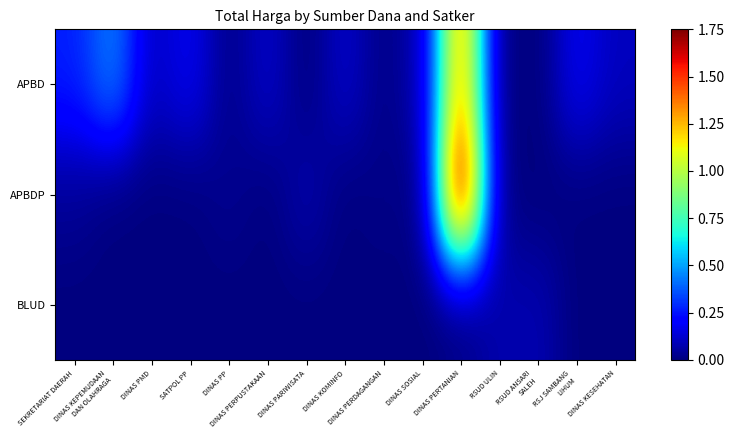

Rank the series by their maximum value, from lowest to highest.

BLUD, APBD, APBDP